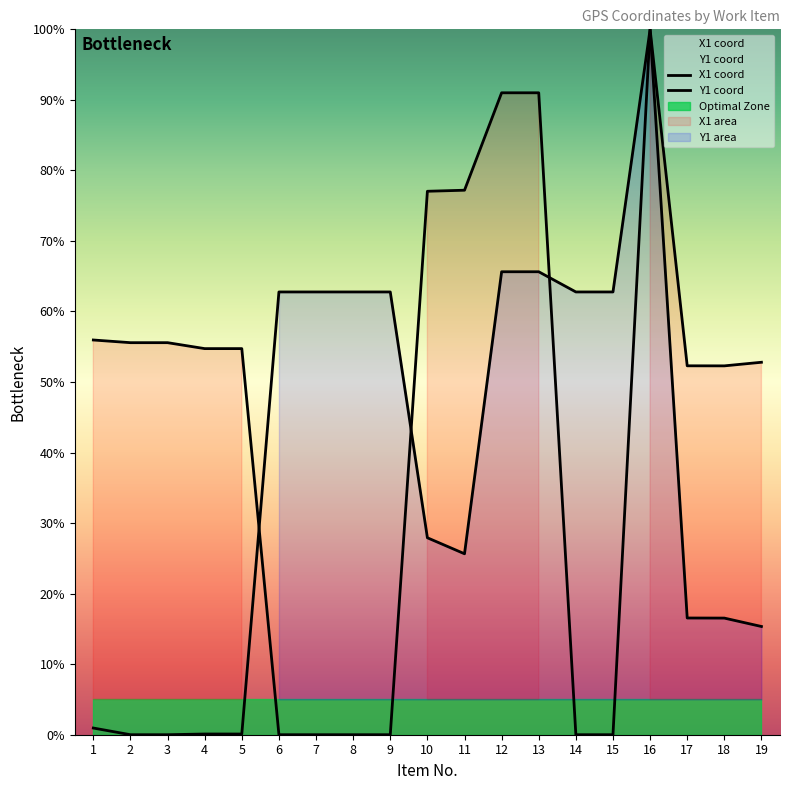

At which label does Y1_coord reach its minimum?

2